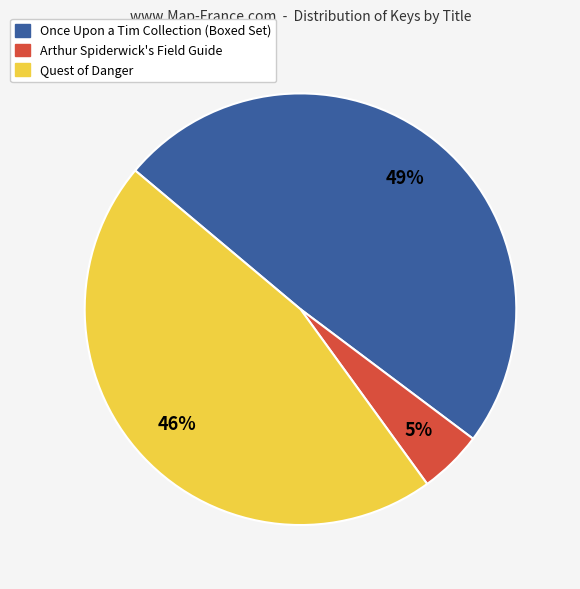

What is the ratio of the value at Quest of Danger to the value at Once Upon a Tim Collection (Boxed Set)?

0.9